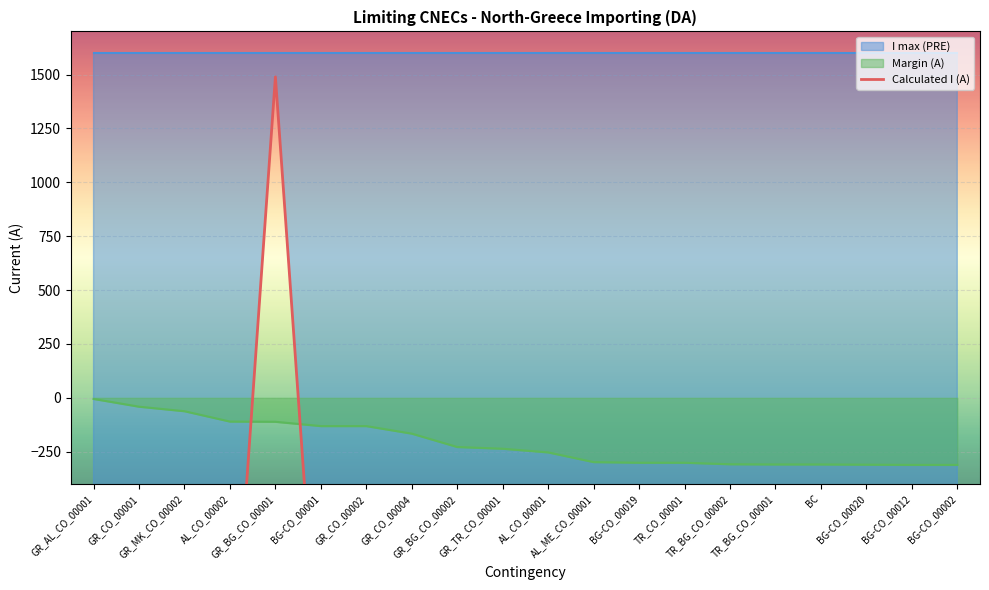

Reading right to left, extract all data points from this chart.

BG-CO_00002=-1289	BG-CO_00012=-1289	BG-CO_00020=-1290	BC=-1291	TR_BG_CO_00001=-1291	TR_BG_CO_00002=-1292	TR_CO_00001=-1299	BG-CO_00019=-1299	AL_ME_CO_00001=-1302	AL_CO_00001=-1347	GR_TR_CO_00001=-1364	GR_BG_CO_00002=-1372	GR_CO_00004=-1434	GR_CO_00002=-1469	BG-CO_00001=-1469	GR_BG_CO_00001=1489	AL_CO_00002=-1490	GR_MK_CO_00002=-1538	GR_CO_00001=-1559	GR_AL_CO_00001=-1595